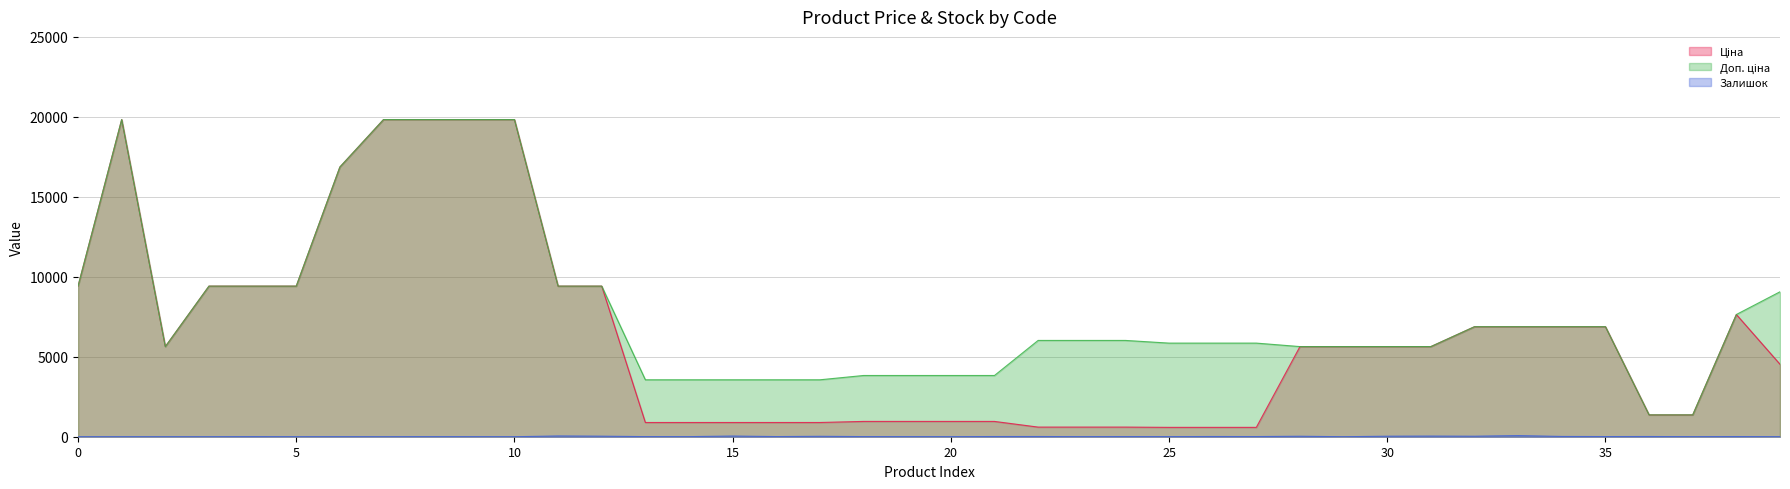

What is the highest value of the Залишок series?

71.0